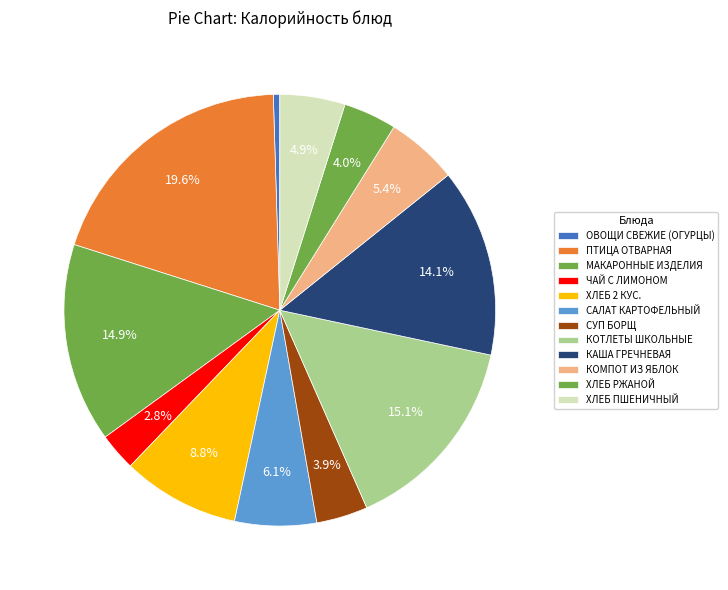

How many segments does this pie chart have?

12